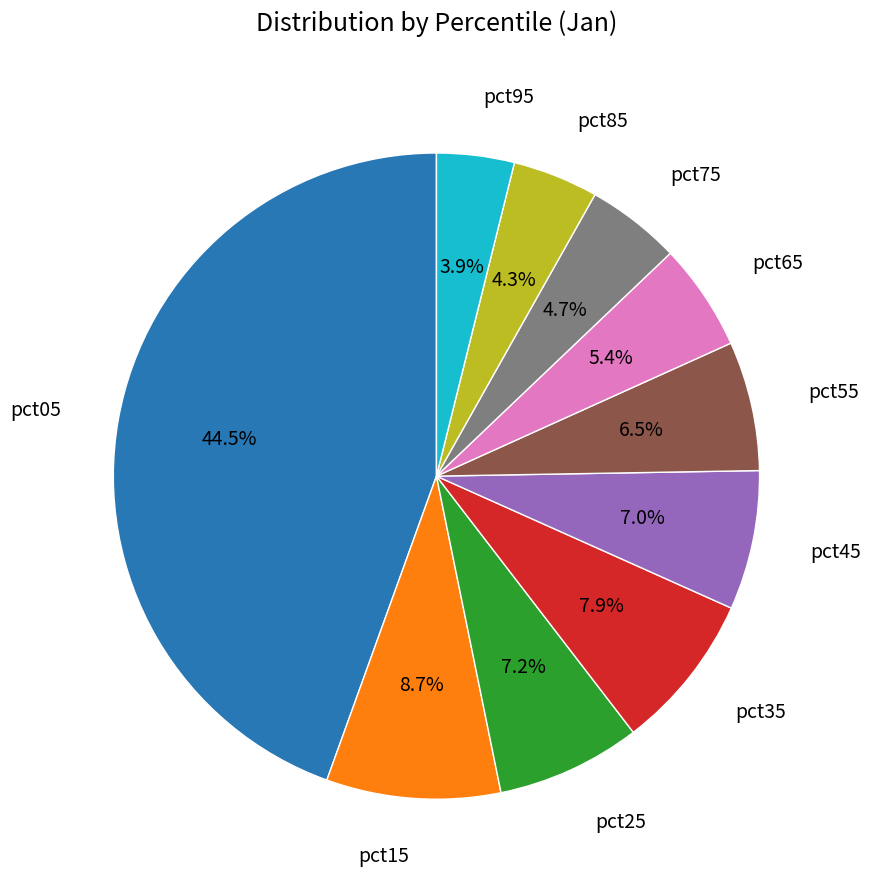

Does any single category account for the majority?

No